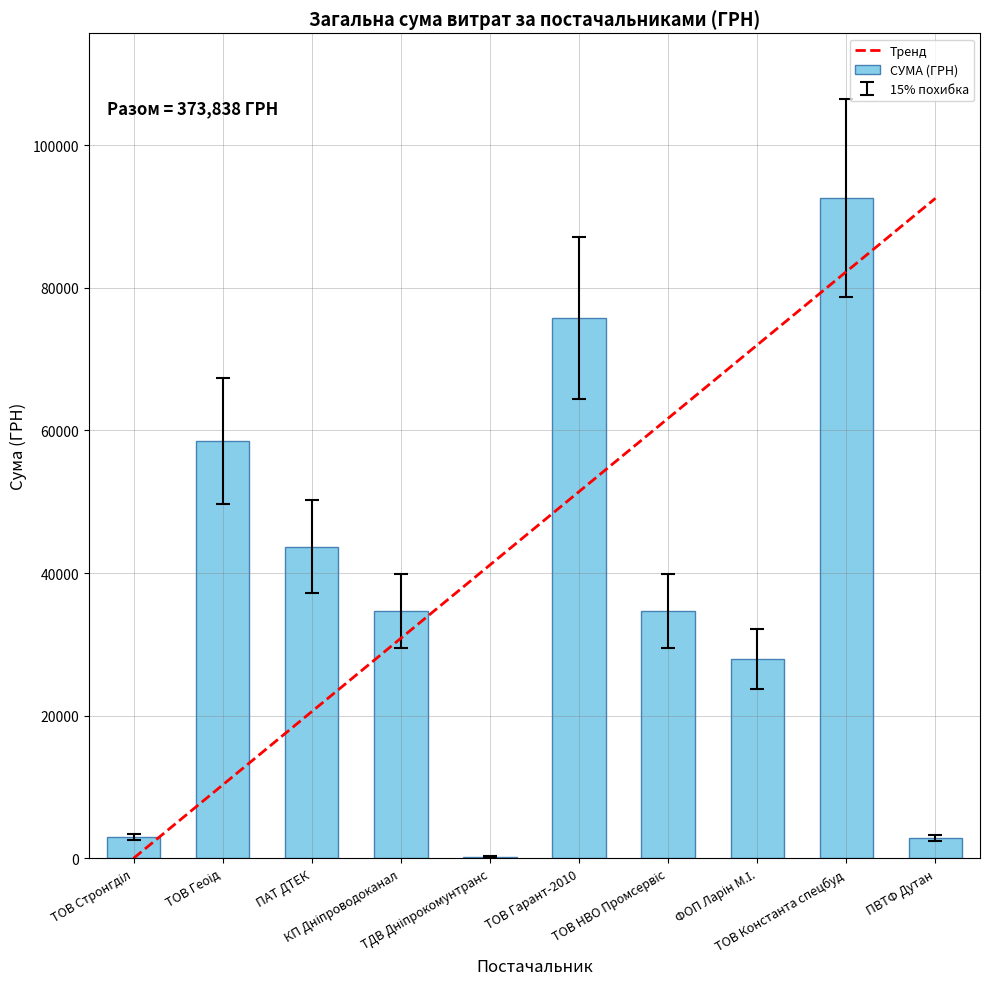

What is the maximum value shown in the chart?

92546.2